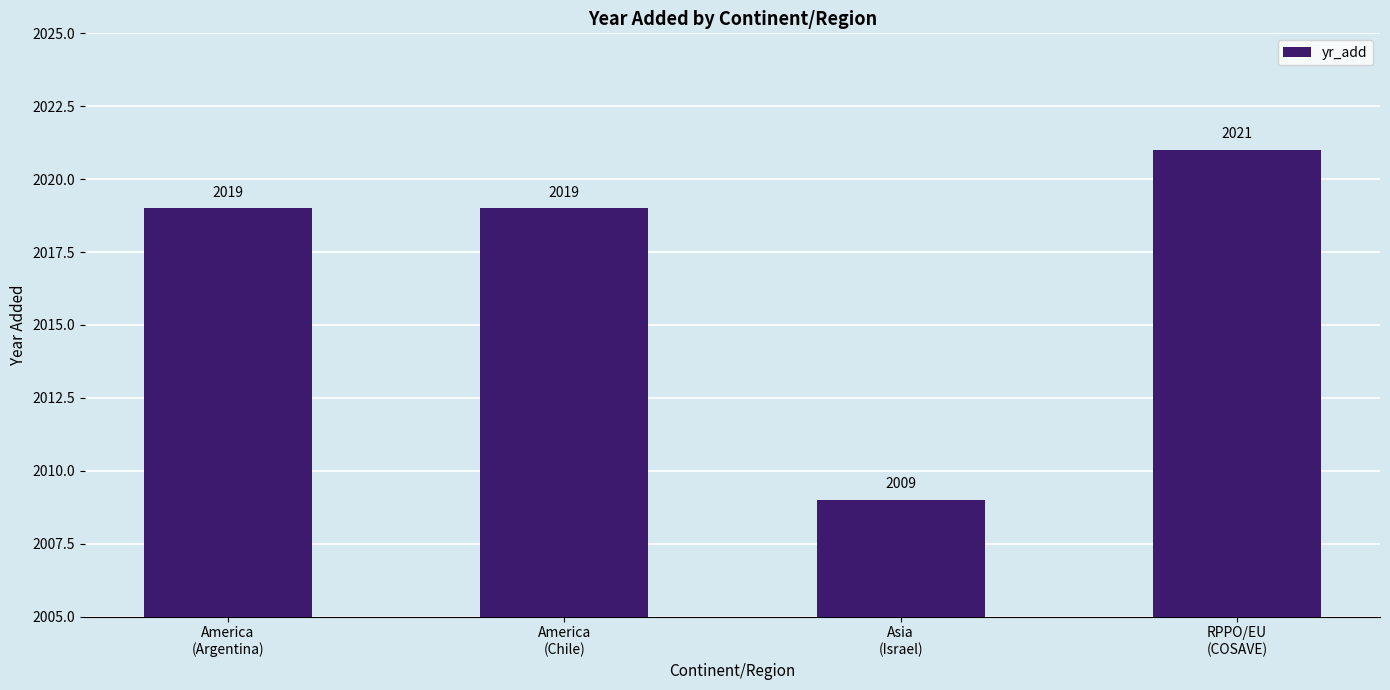

What is the sum of the values at America
(Argentina) and RPPO/EU
(COSAVE)?

4040